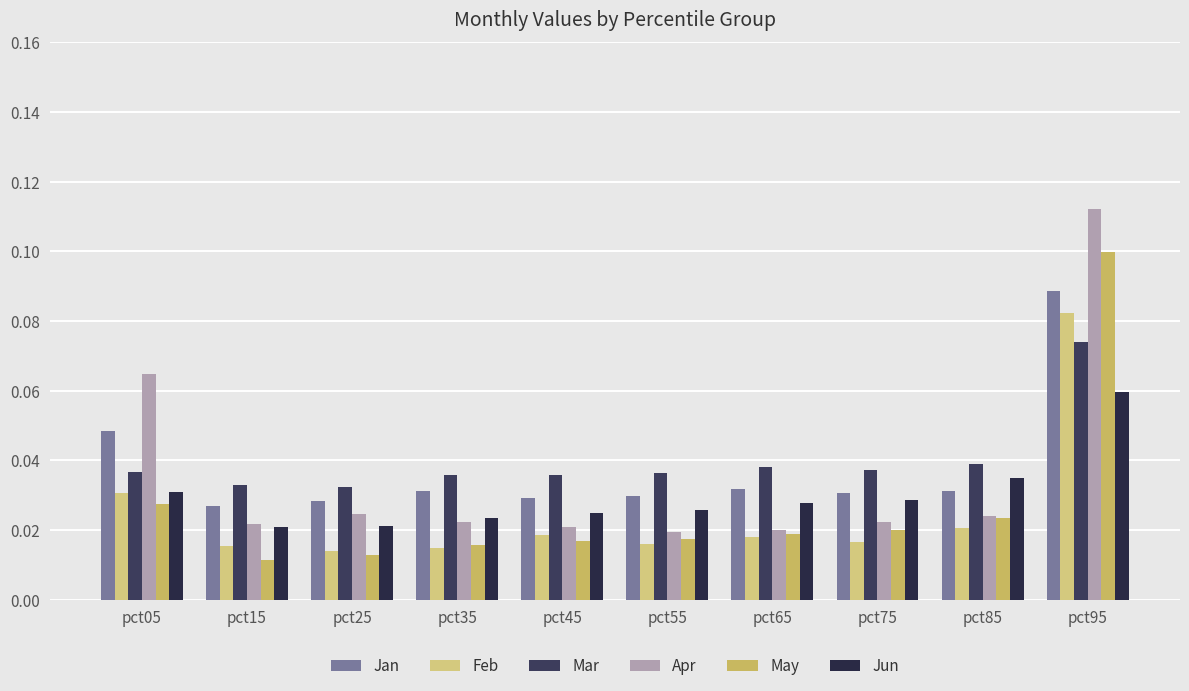

Reading left to right, transcribe all the data shown in this chart.

Jan: 0.0	0.0	0.0	0.0	0.0	0.0	0.0	0.0	0.0	0.1
Feb: 0.0	0.0	0.0	0.0	0.0	0.0	0.0	0.0	0.0	0.1
Mar: 0.0	0.0	0.0	0.0	0.0	0.0	0.0	0.0	0.0	0.1
Apr: 0.1	0.0	0.0	0.0	0.0	0.0	0.0	0.0	0.0	0.1
May: 0.0	0.0	0.0	0.0	0.0	0.0	0.0	0.0	0.0	0.1
Jun: 0.0	0.0	0.0	0.0	0.0	0.0	0.0	0.0	0.0	0.1